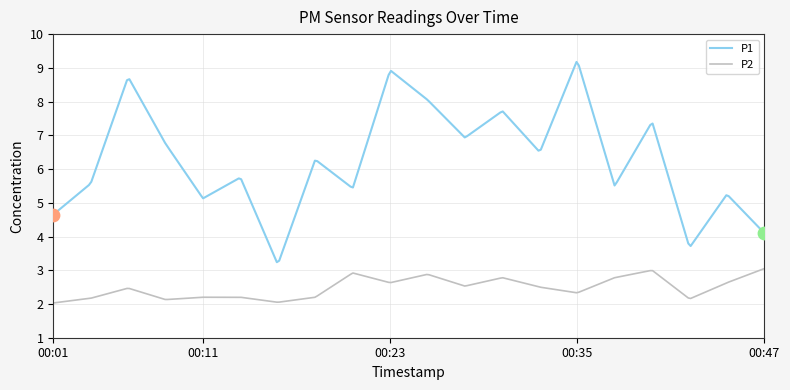

Which series has the largest range (max minus min)?

P1